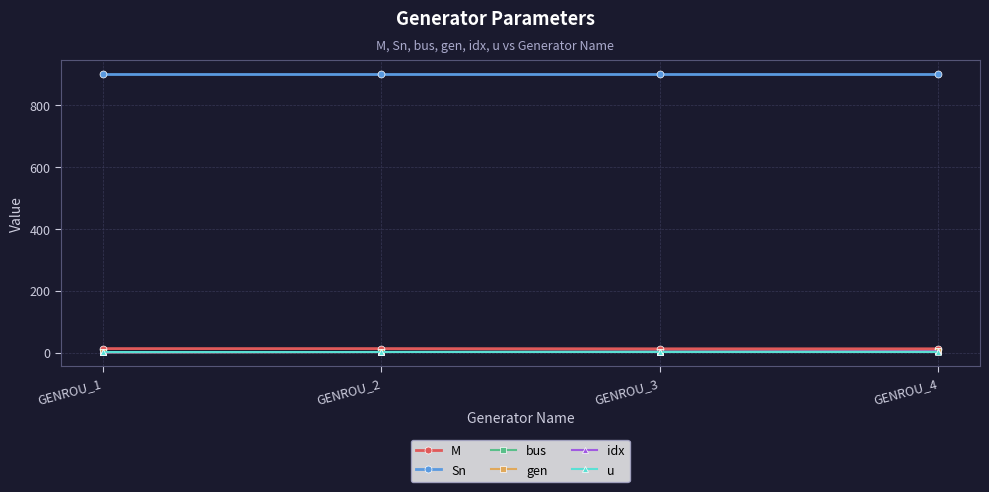

Where is idx nearest to the value 2?

GENROU_2